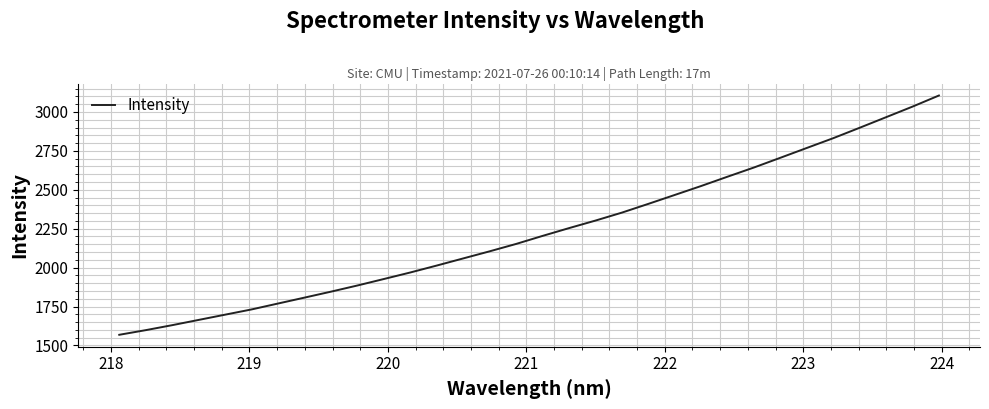

What is the difference between the maximum and minimum values?

1536.8